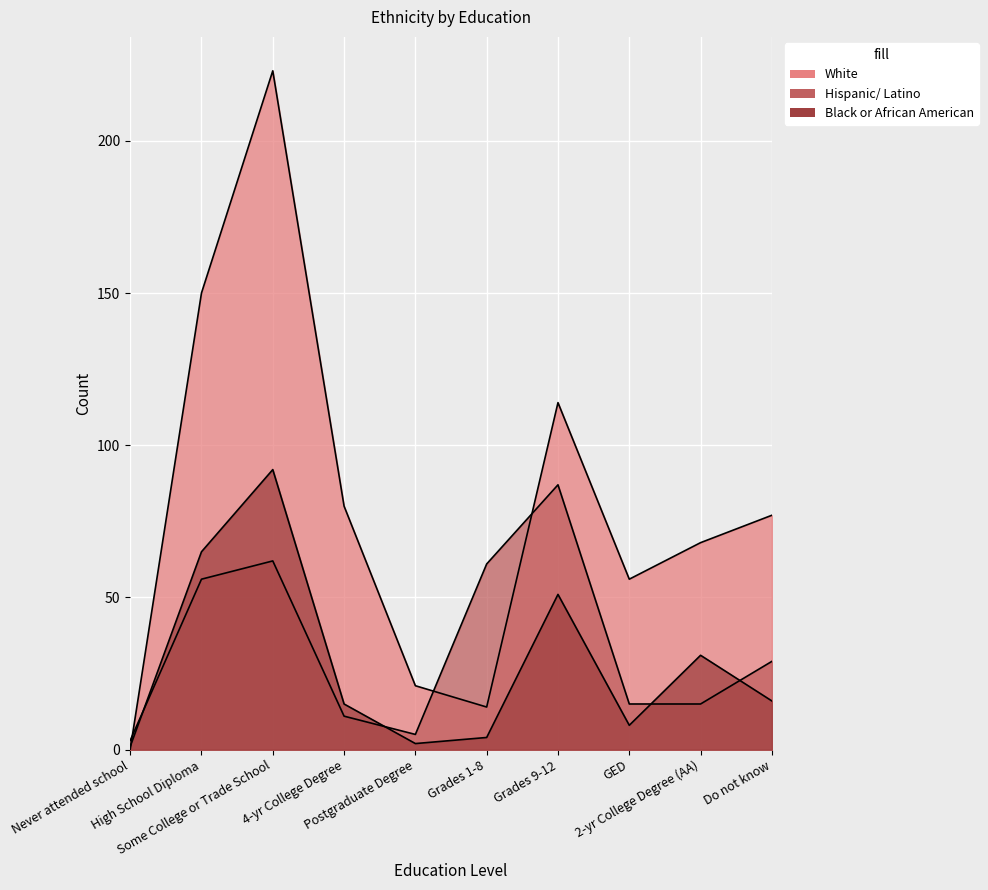

At which label does Black or African American reach its minimum?

Never attended school